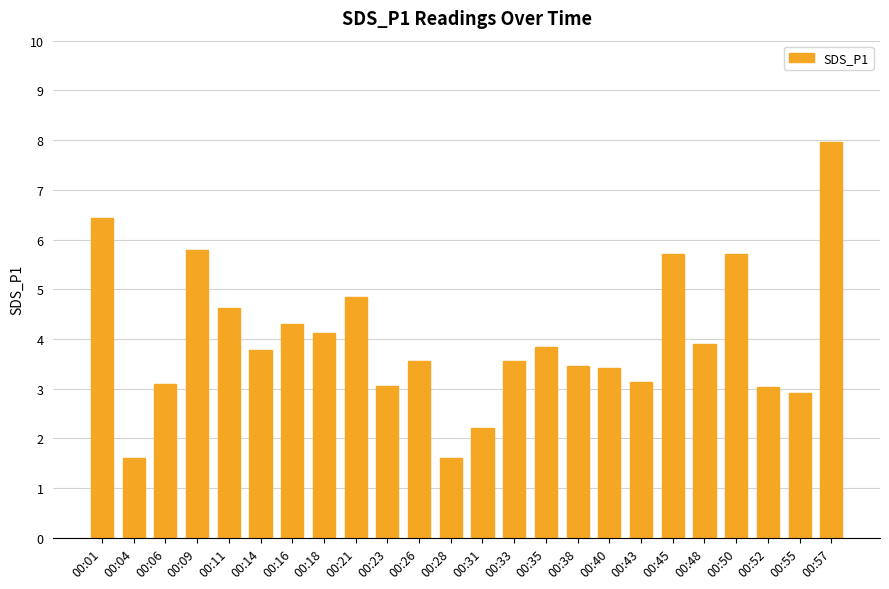

Which category has the highest value across all series?

00:57